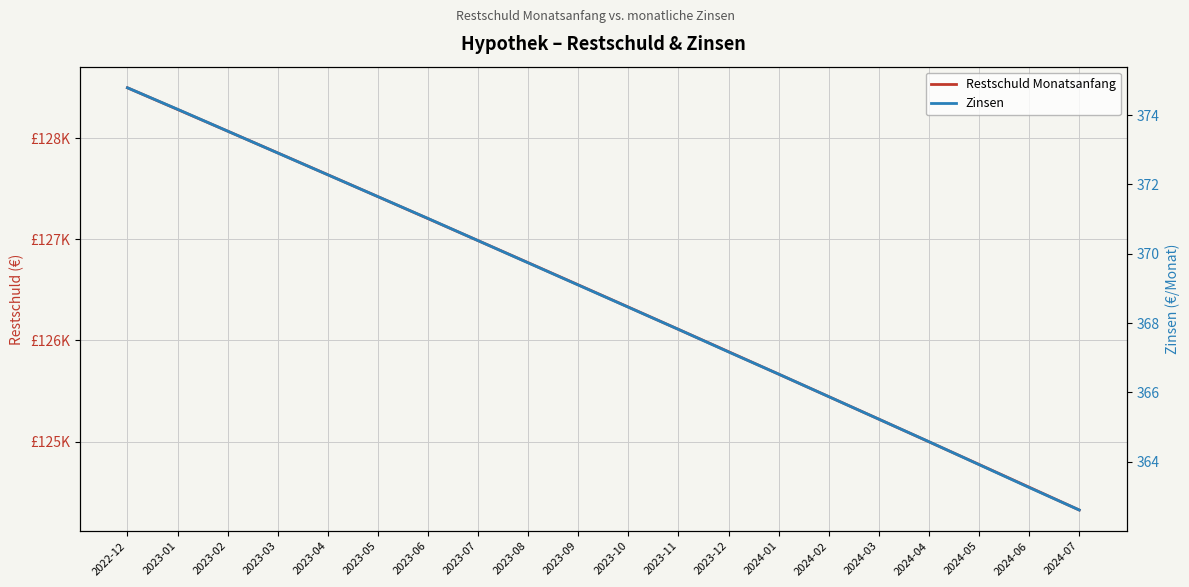

Which series has the widest spread of values?

Restschuld Monatsanfang